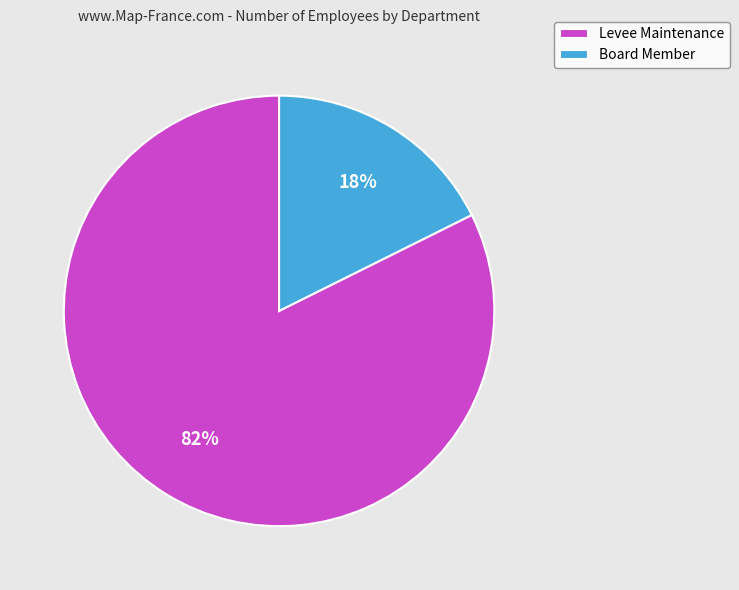

True or false: Board Member accounts for 18% of the total.

True